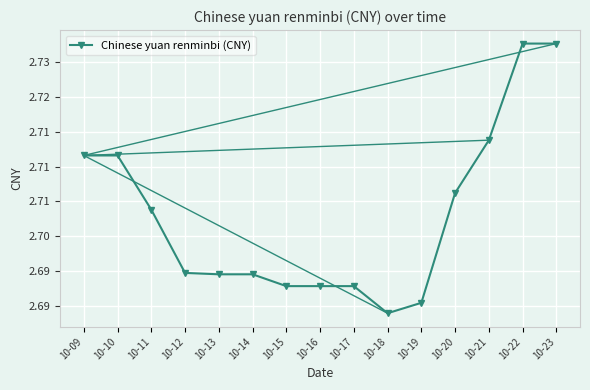

How many values are between 2 and 3?

15